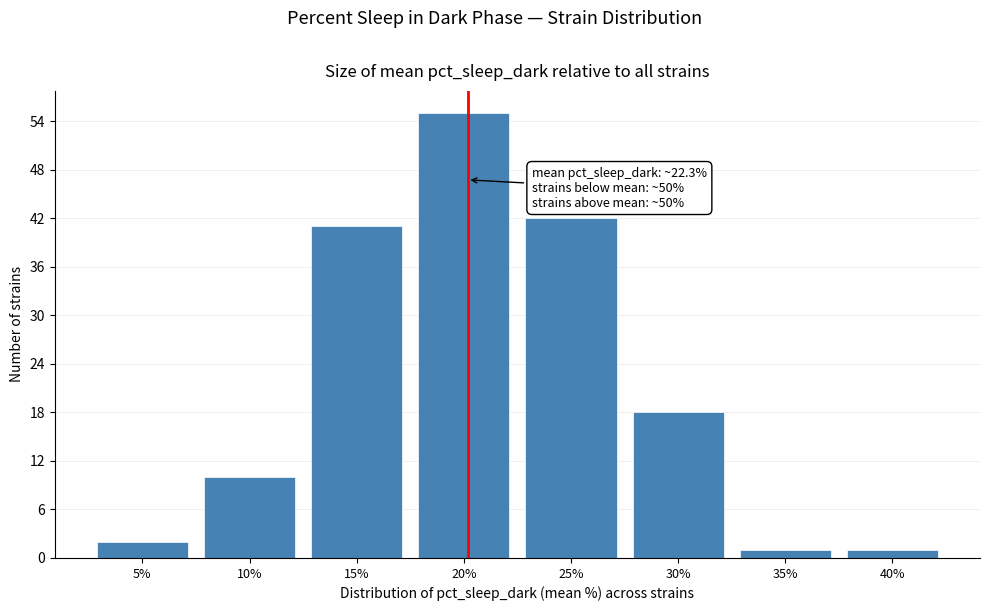

Reading right to left, extract all data points from this chart.

40%=1	35%=1	30%=18	25%=42	20%=55	15%=41	10%=10	5%=2